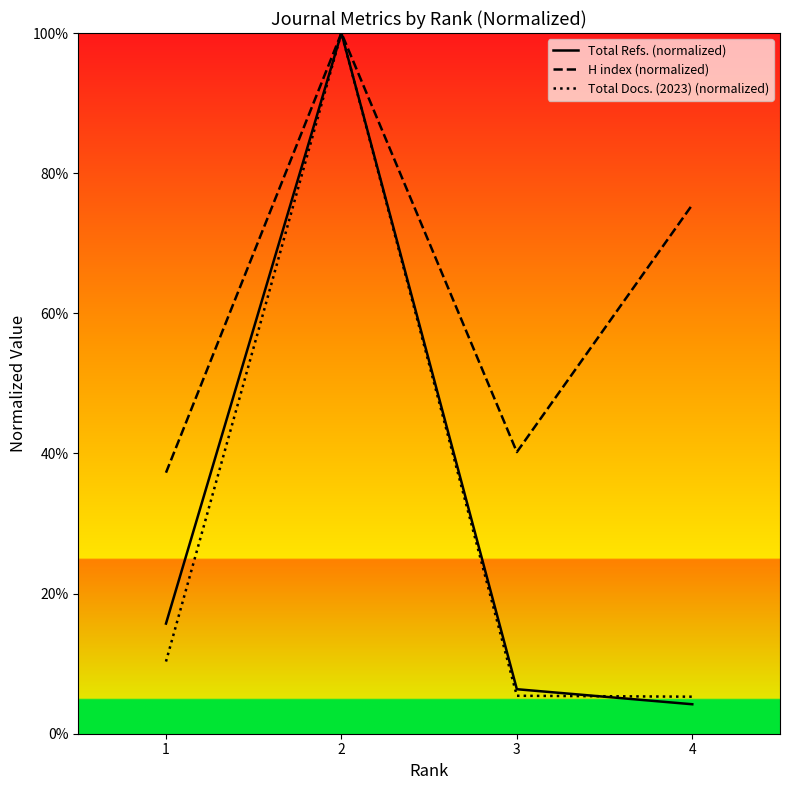

Is this an area chart (filled region under the line)?

No